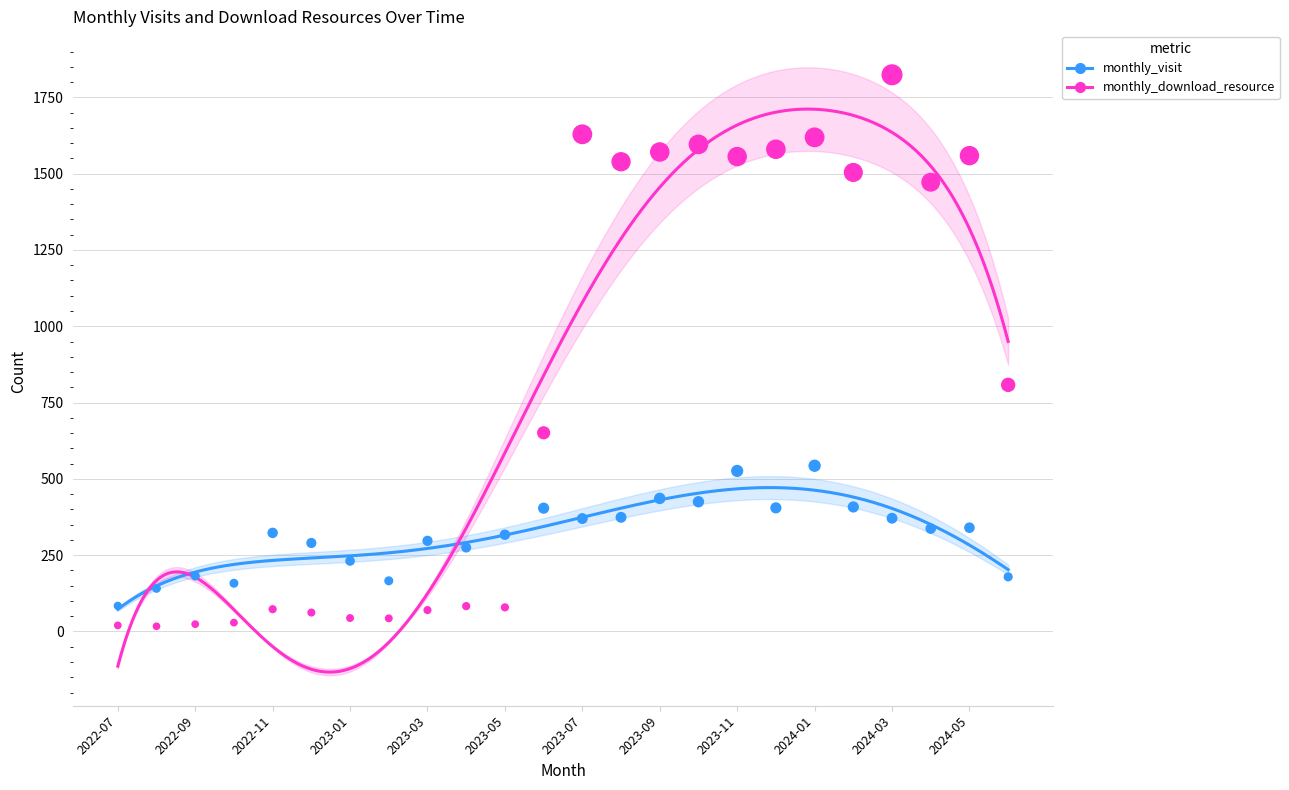

Is the value of monthly_download_resource at 2023-01 greater than the value of monthly_visit at 2022-08?

No